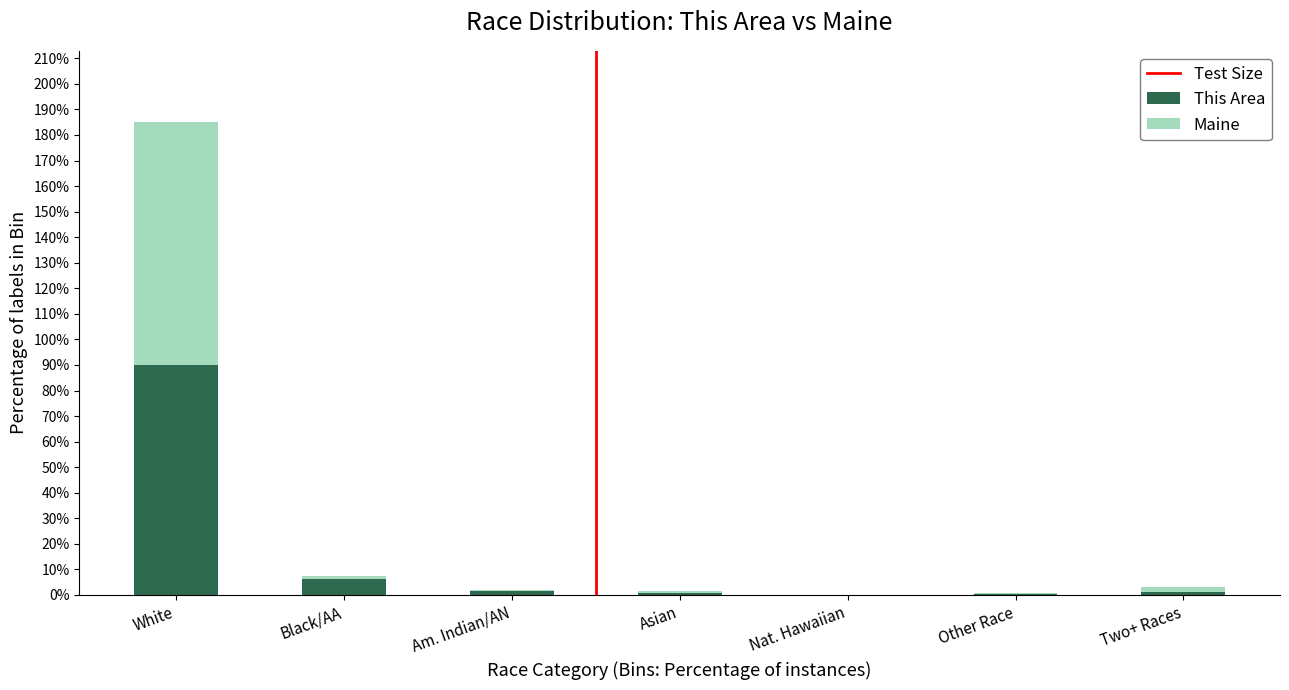

True or false: This Area has a value of 6.3 at Black/AA.

True